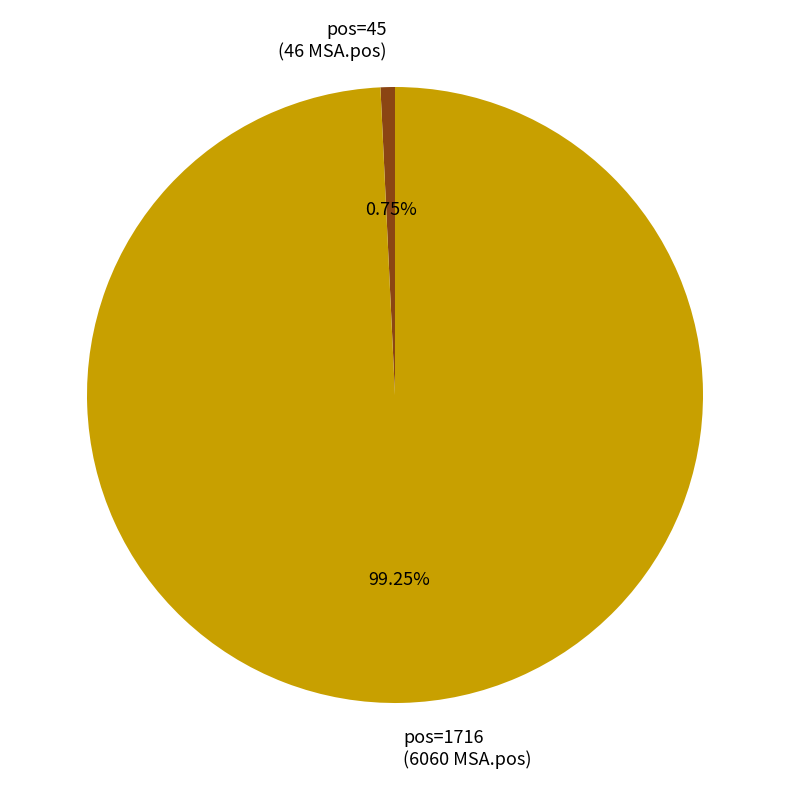

Count the number of slices in the pie.

2